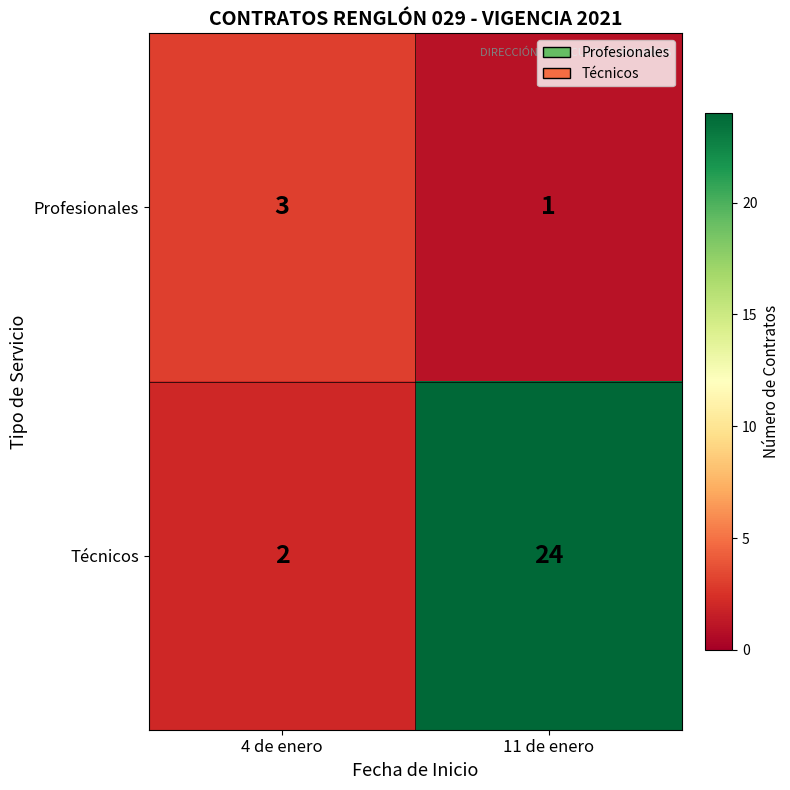

What is the spread (max minus min) of values at 4 de enero?

1